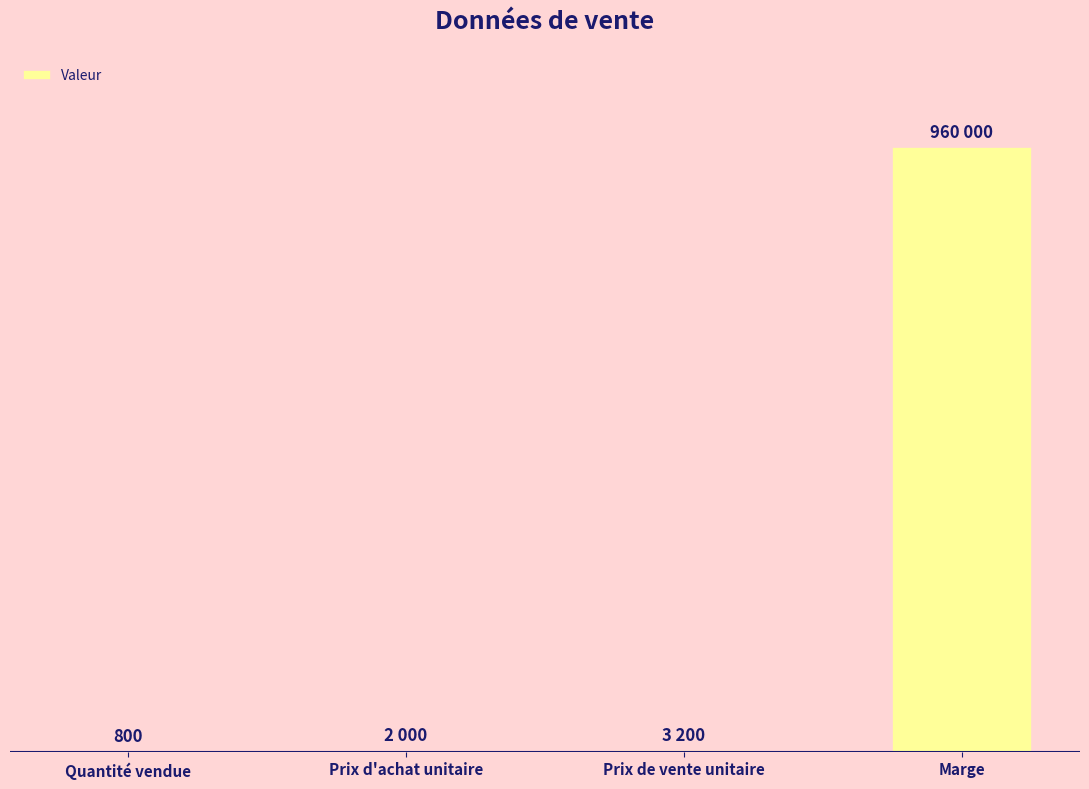

Are the bars horizontal?

No